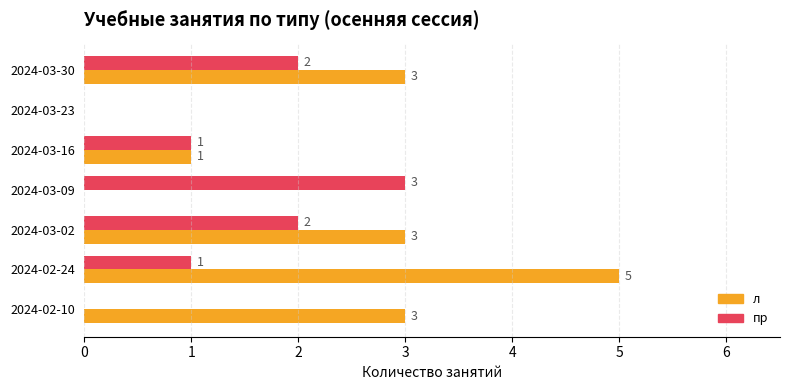

How many data points does each series have?

7